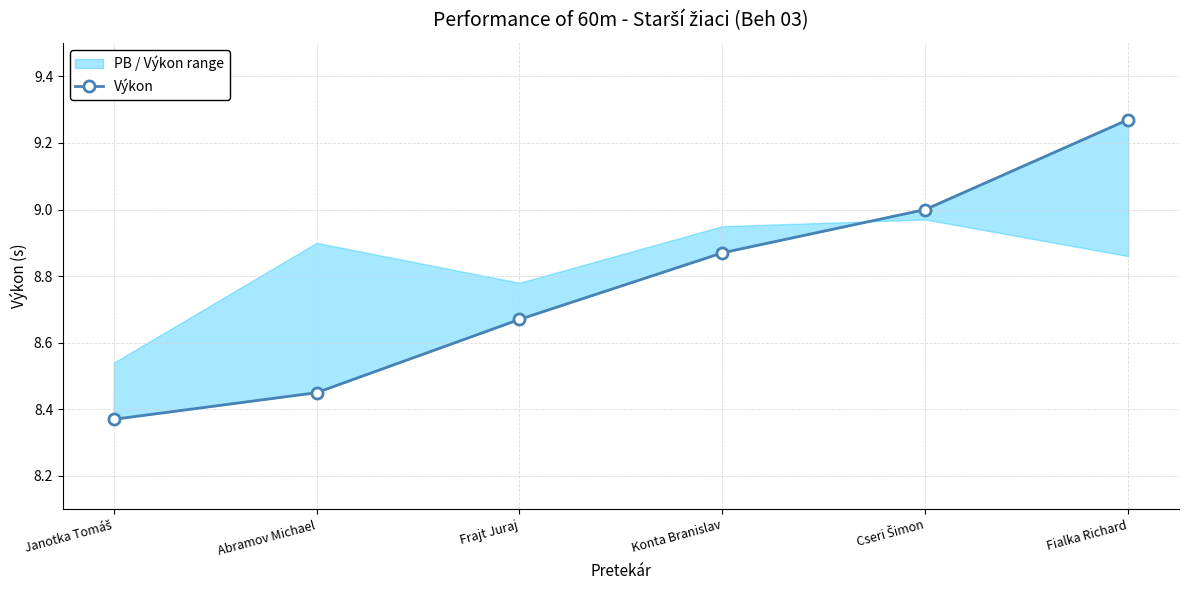

What is the maximum value shown in the chart?

9.3